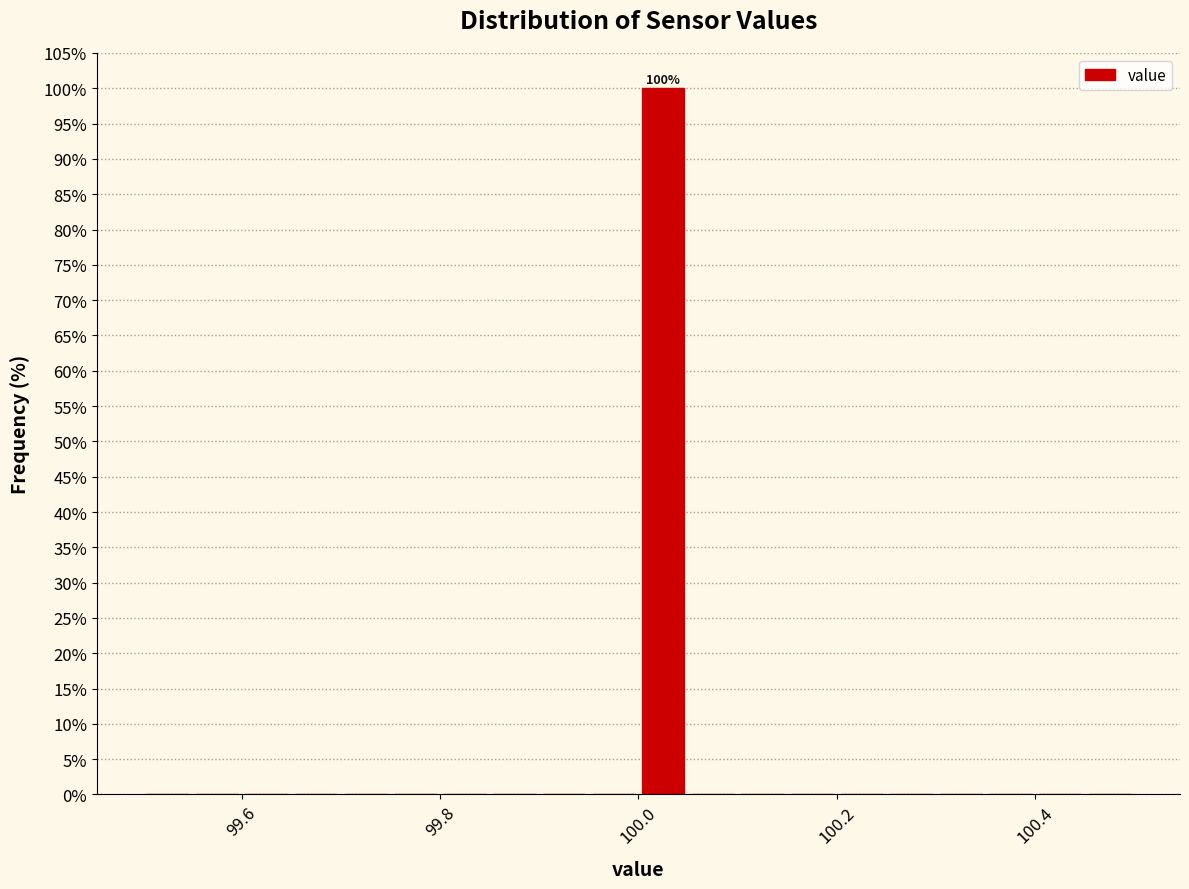

Around what value on the x-axis is the tallest bar? Give the approximate position of its centre, as read against the axis.

100.02